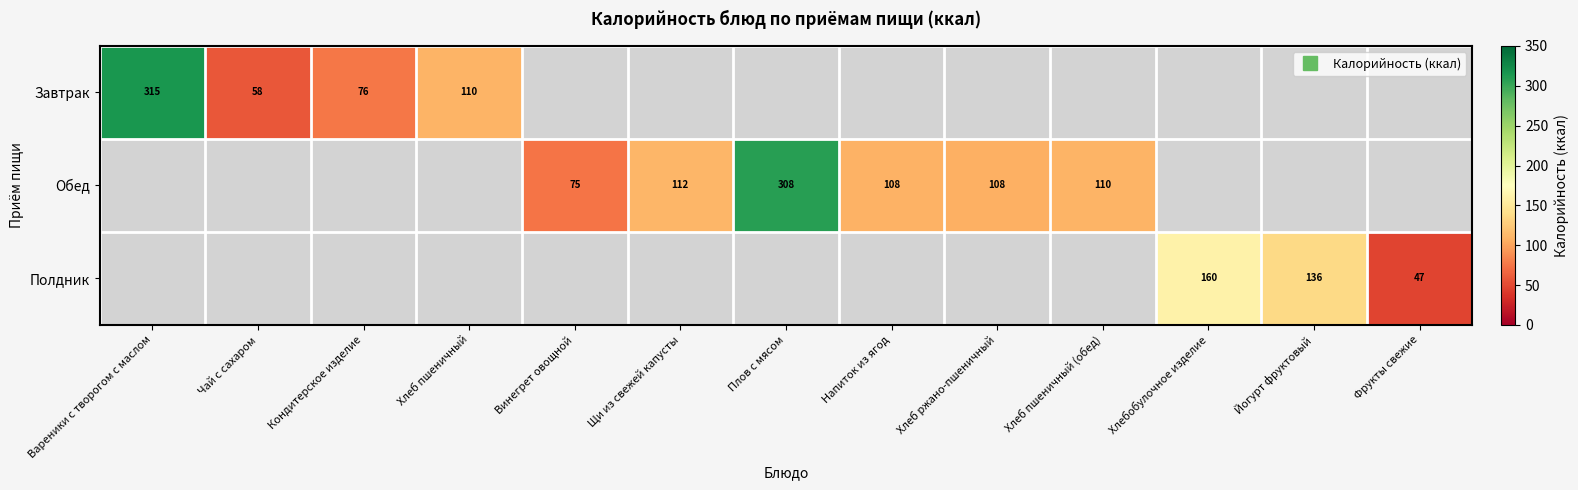

Which category has the highest value in the Завтрак series?

Вареники с творогом с маслом